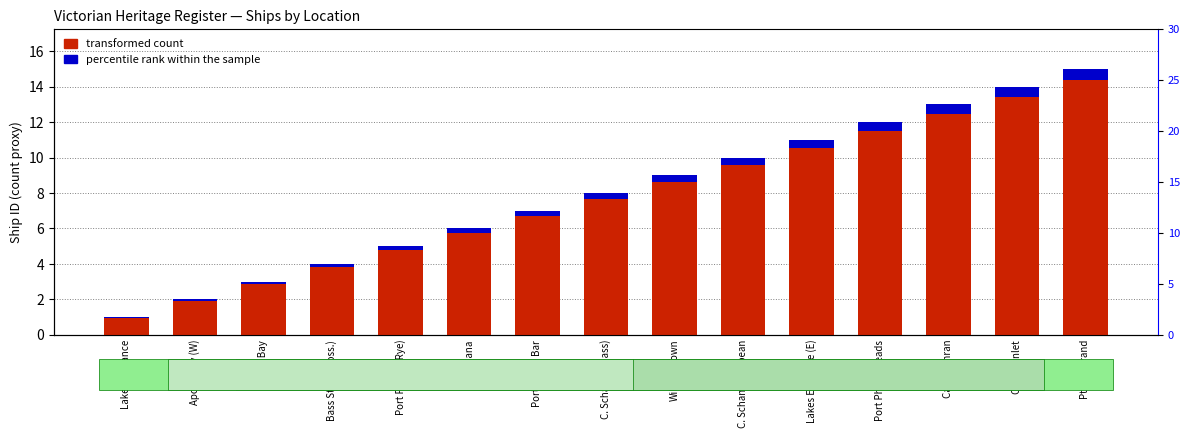

Count the number of categories in the chart.

15